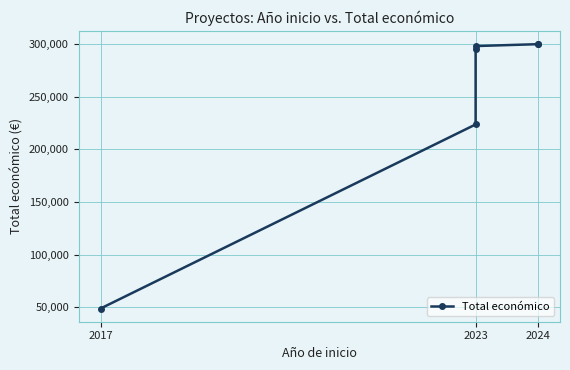

Where is the data nearest to the value 174398?

2023